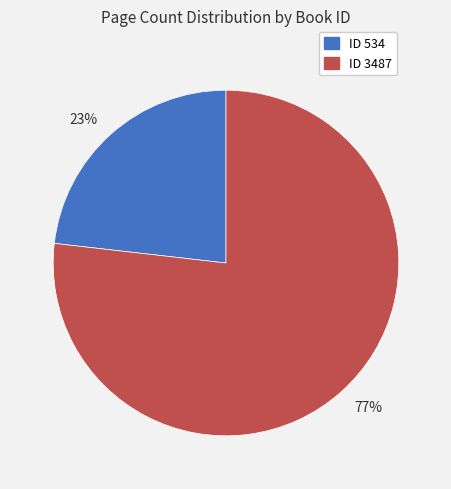

Is it true that ID 3487 is 77% of the pie?

True